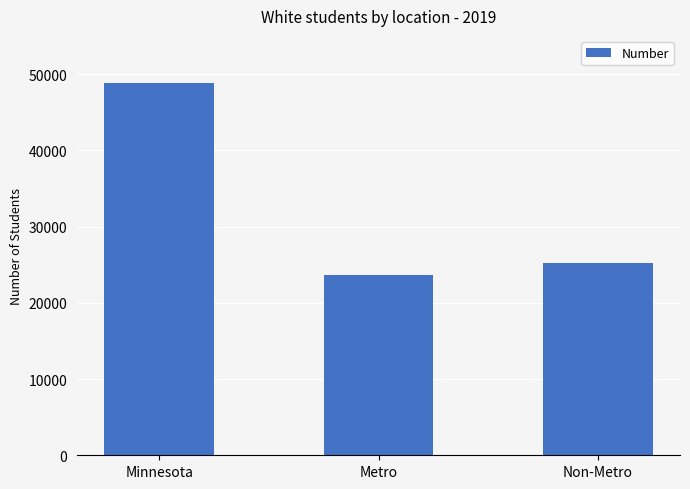

Which has a higher value, Non-Metro or Minnesota?

Minnesota